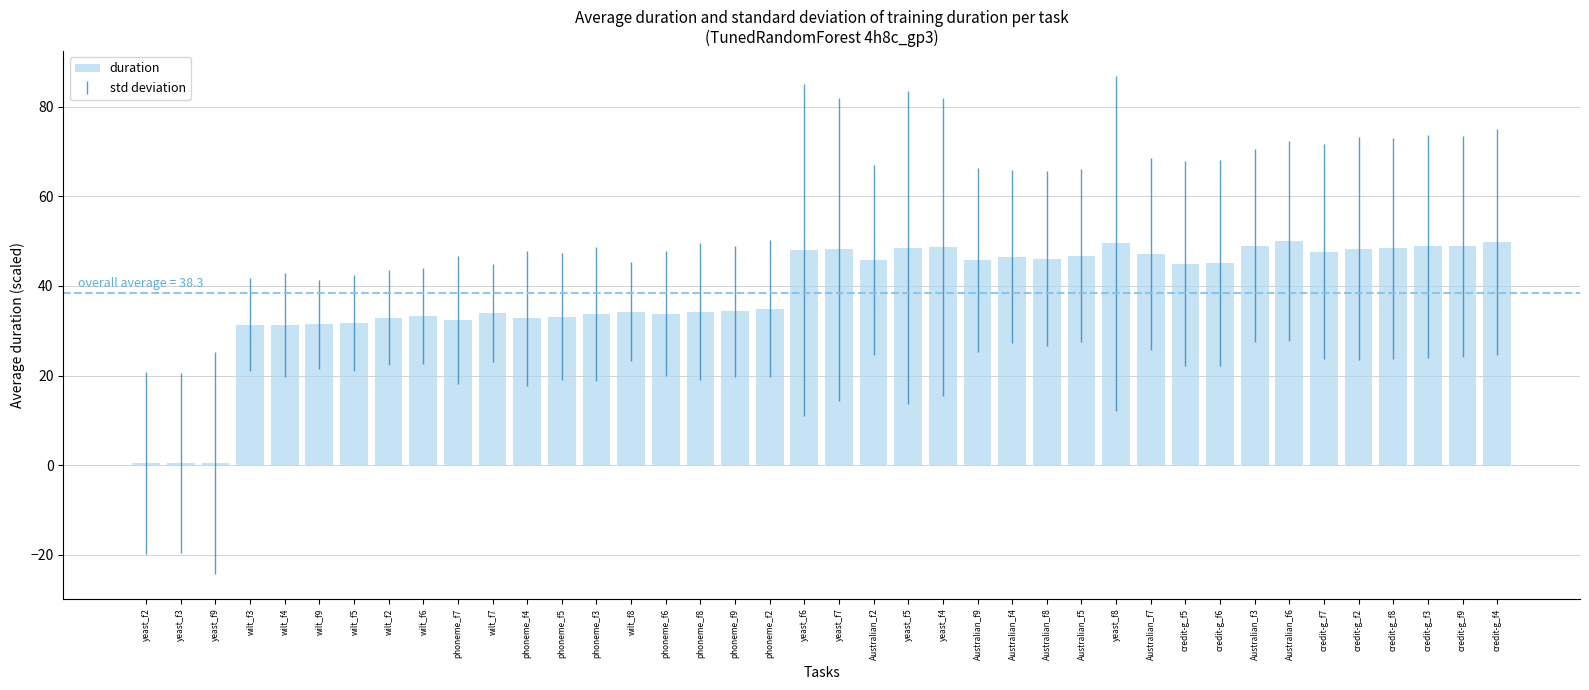

What is the difference between the values at yeast_f5 and Australian_f9?

2.8